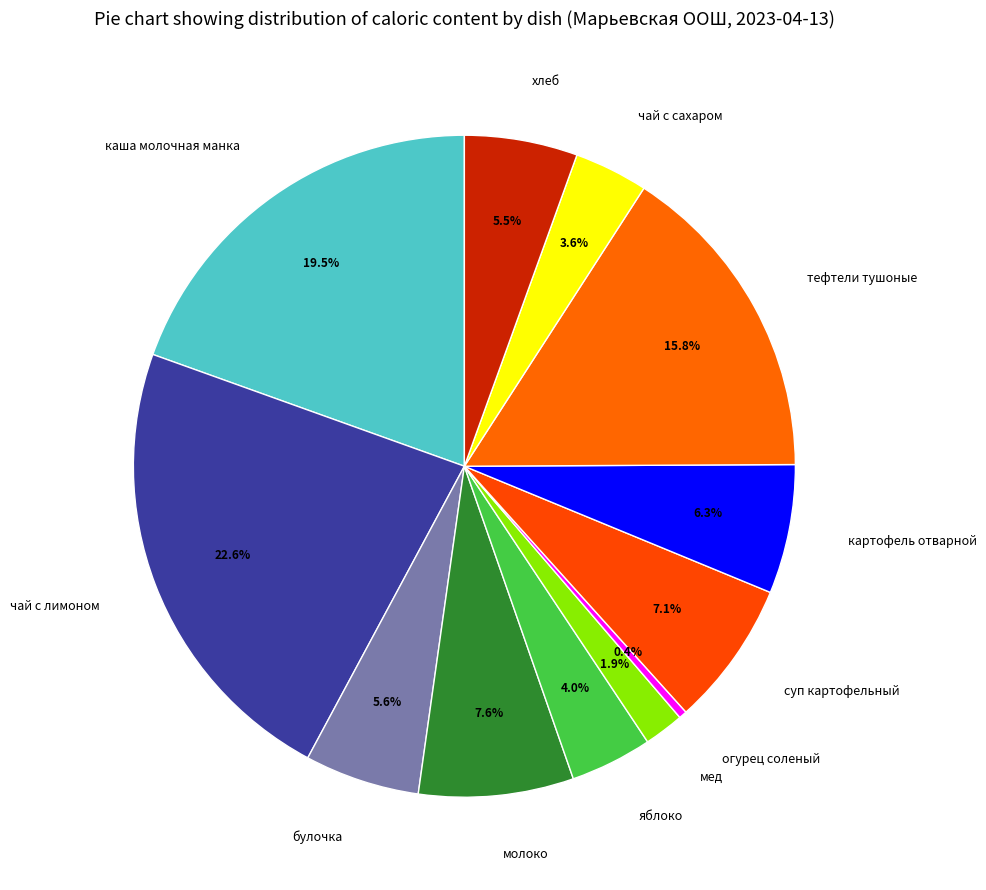

How many slices are in this pie chart?

12